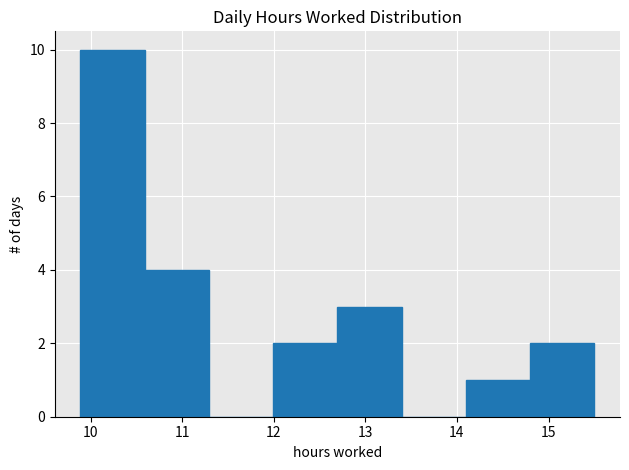

Reading left to right, list every bar in this chart as the range it spans on the x-axis followed by its height. Neither the bar edges nor the heights are printed on the chart, so give them approximately, as read against the axes.

9.9 to 10.6: 10
10.6 to 11.3: 4
11.3 to 12.0: 0
12.0 to 12.7: 2
12.7 to 13.4: 3
13.4 to 14.1: 0
14.1 to 14.8: 1
14.8 to 15.5: 2